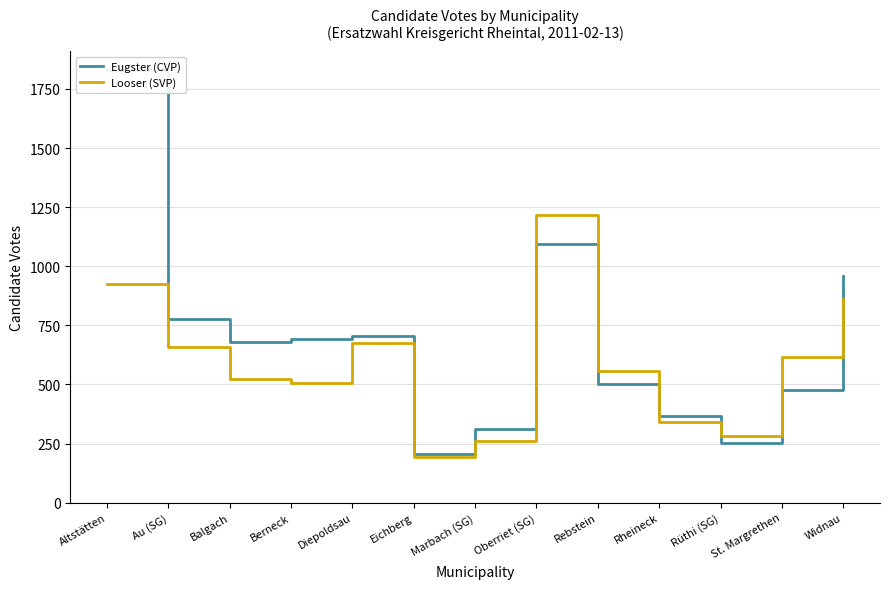

What is the approximate value of Looser (SVP) at St. Margrethen, to the nearest 50?

600